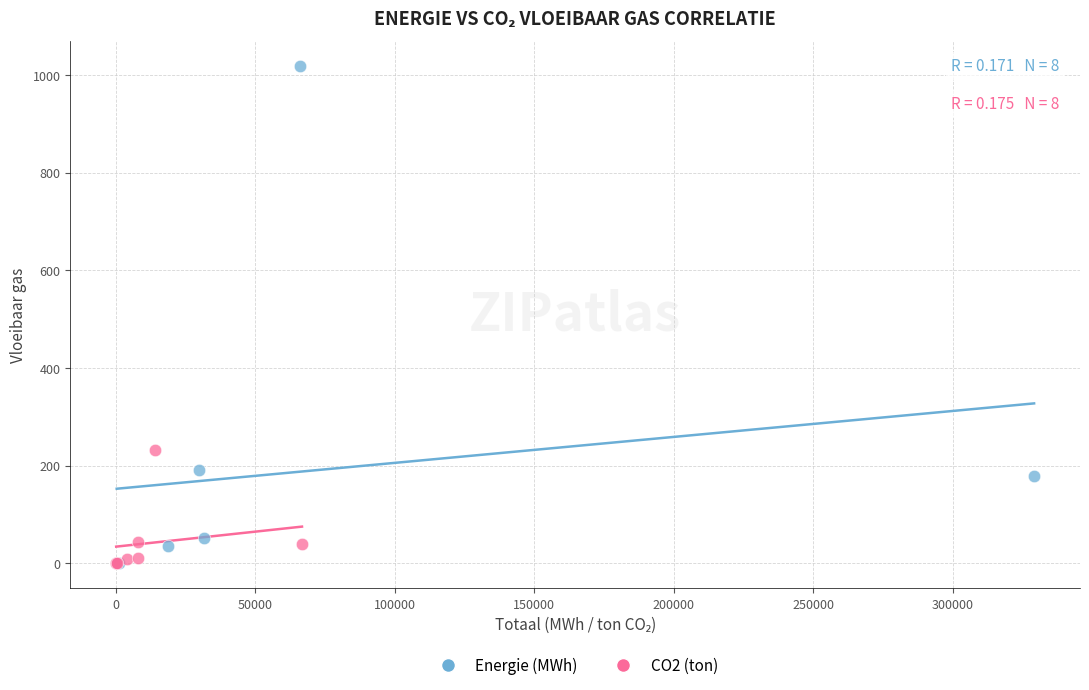

Which series has the largest Y range (max minus min)?

Energie (MWh)